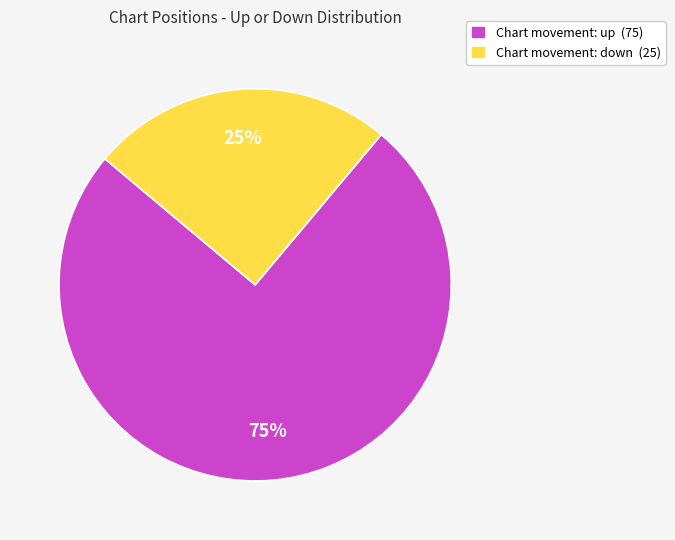

Which slice represents more than half of the pie?

Chart movement: up (75)